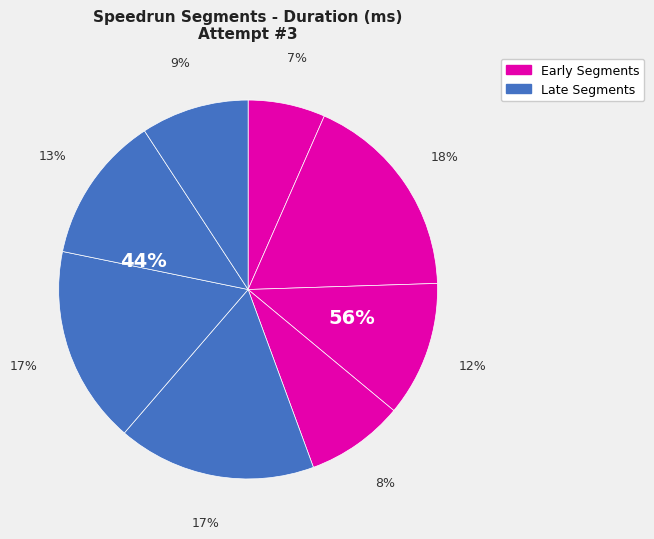

Is there any slice that represents more than half of the pie?

No